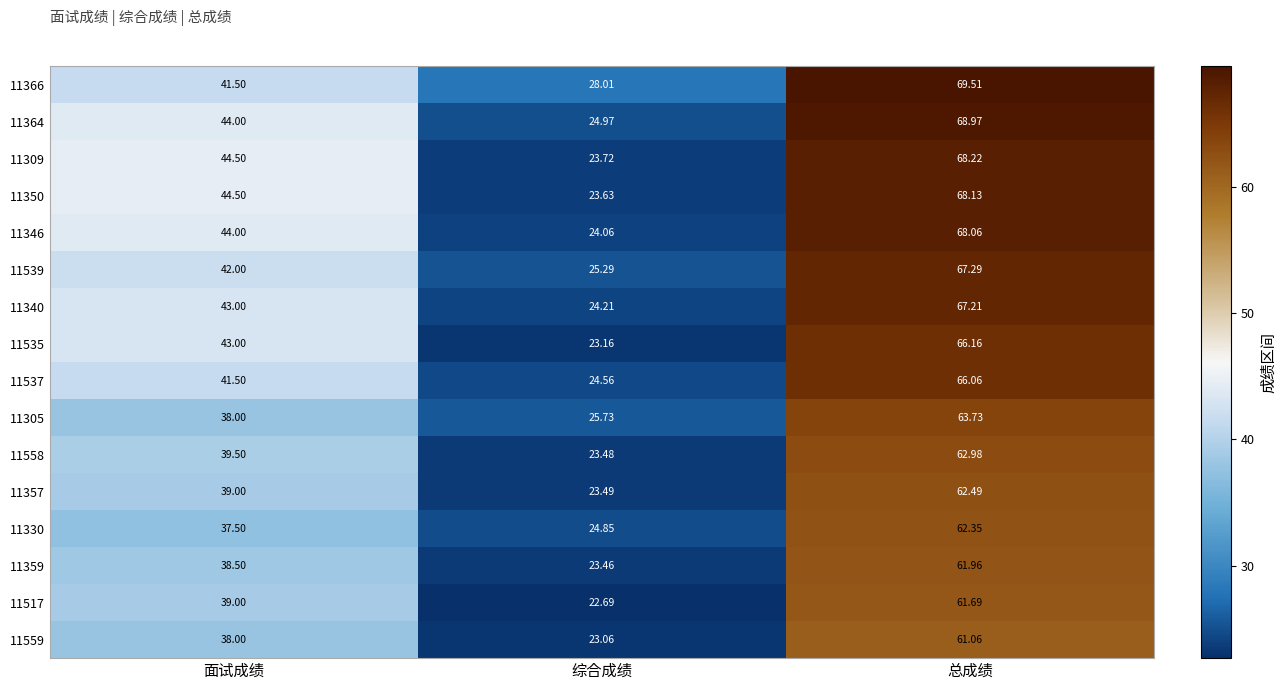

Rank the series at 综合成绩 from lowest to highest value.

11517, 11559, 11535, 11359, 11558, 11357, 11350, 11309, 11346, 11340, 11537, 11330, 11364, 11539, 11305, 11366